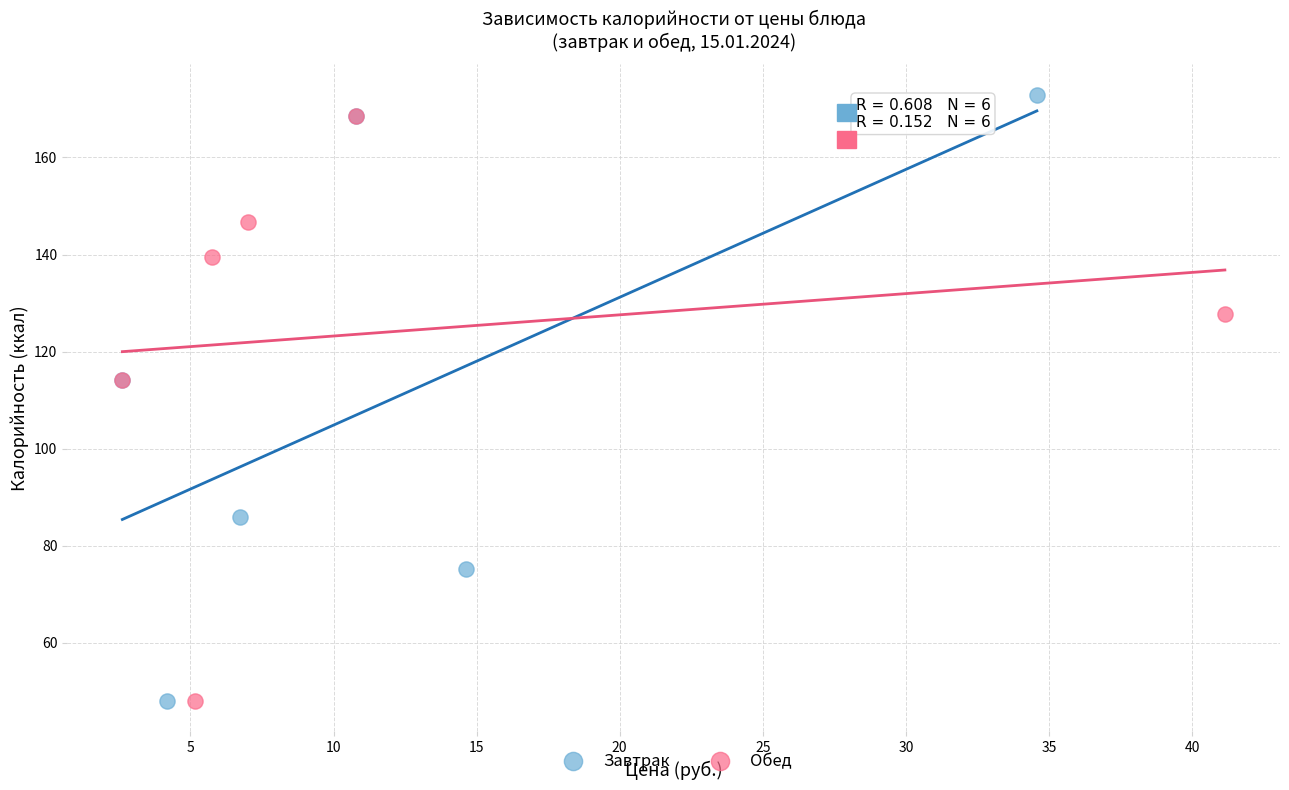

Which series has the largest Y range (max minus min)?

Завтрак